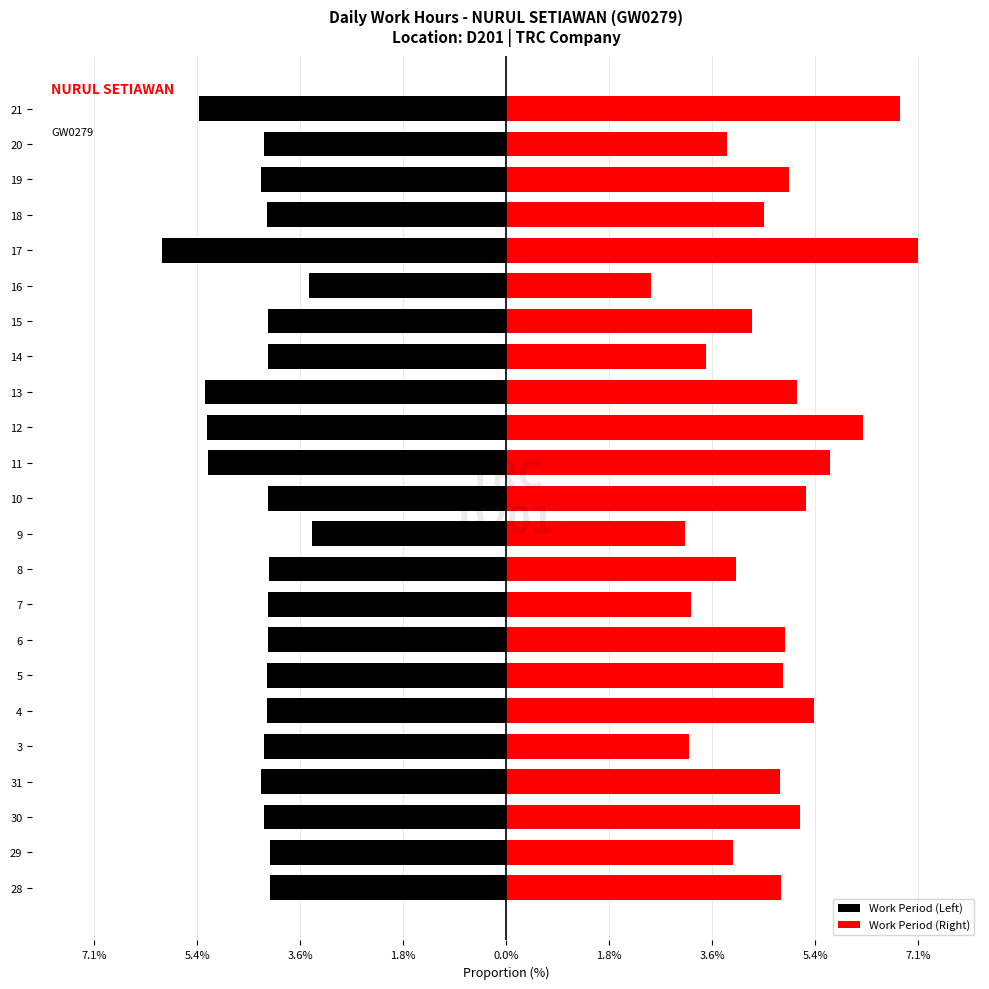

Which series has the widest spread of values?

Work Period (Right)